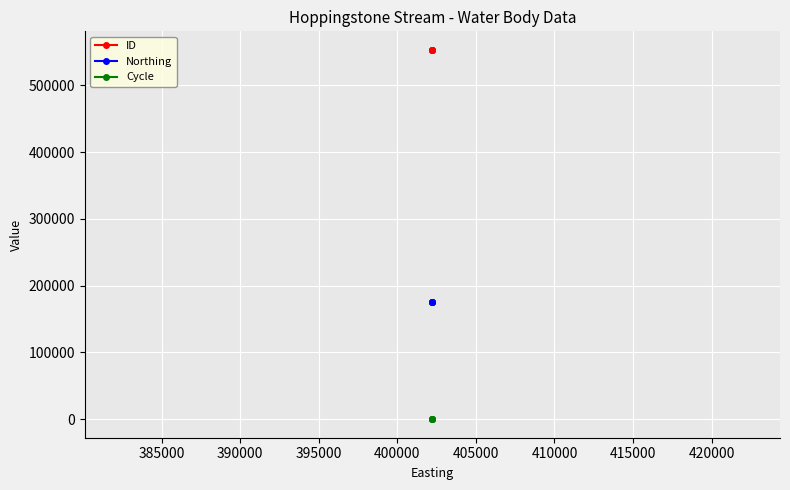

Does the chart display data point markers on the line(s)?

Yes